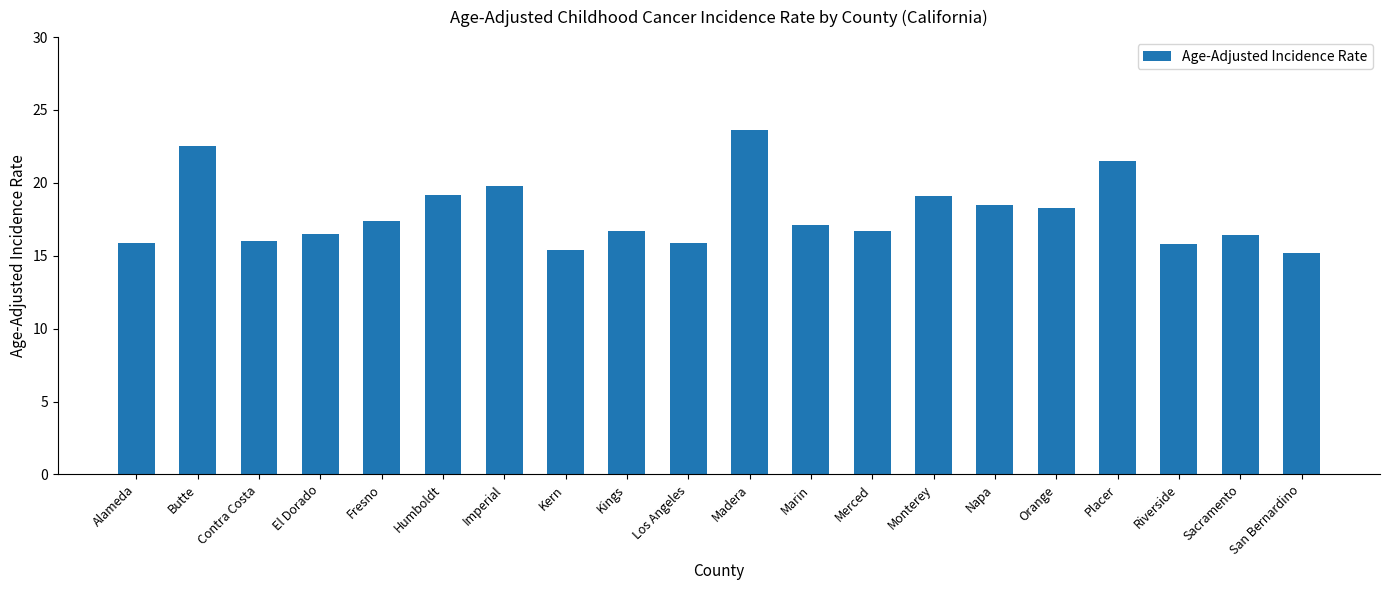

What is the label of the 3rd bar from the right?

Riverside